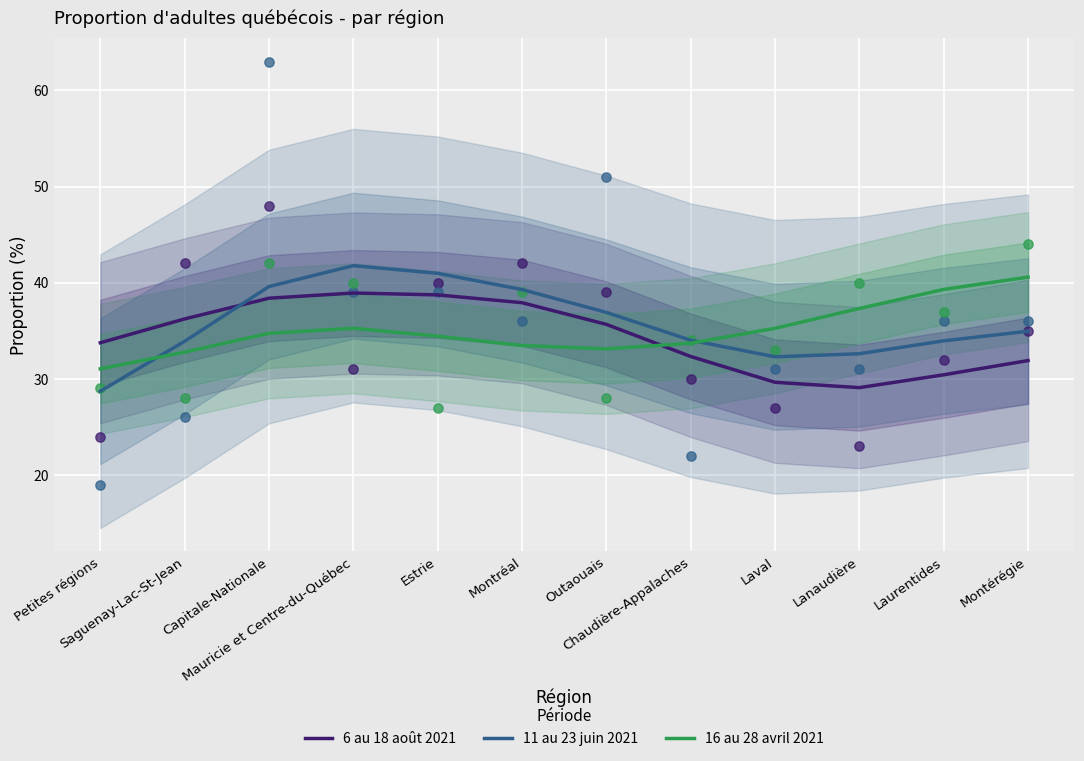

Which series contains the highest Y value?

11 au 23 juin 2021